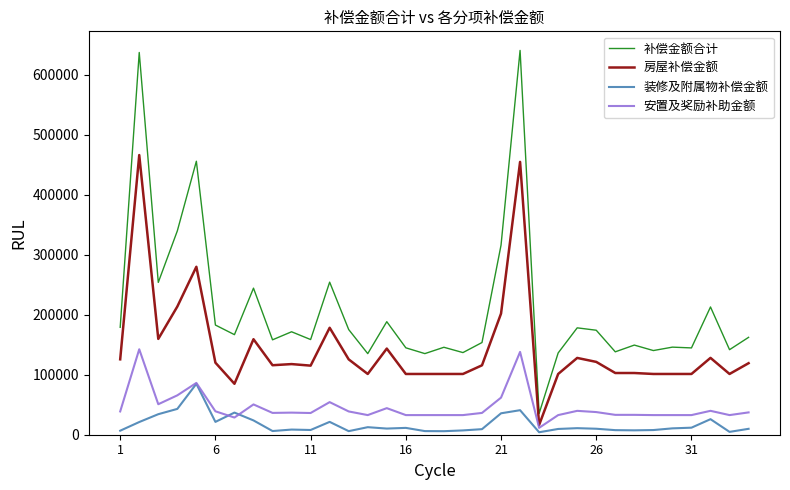

True or false: 补偿金额合计 and 装修及附属物补偿金额 intersect in this chart.

False